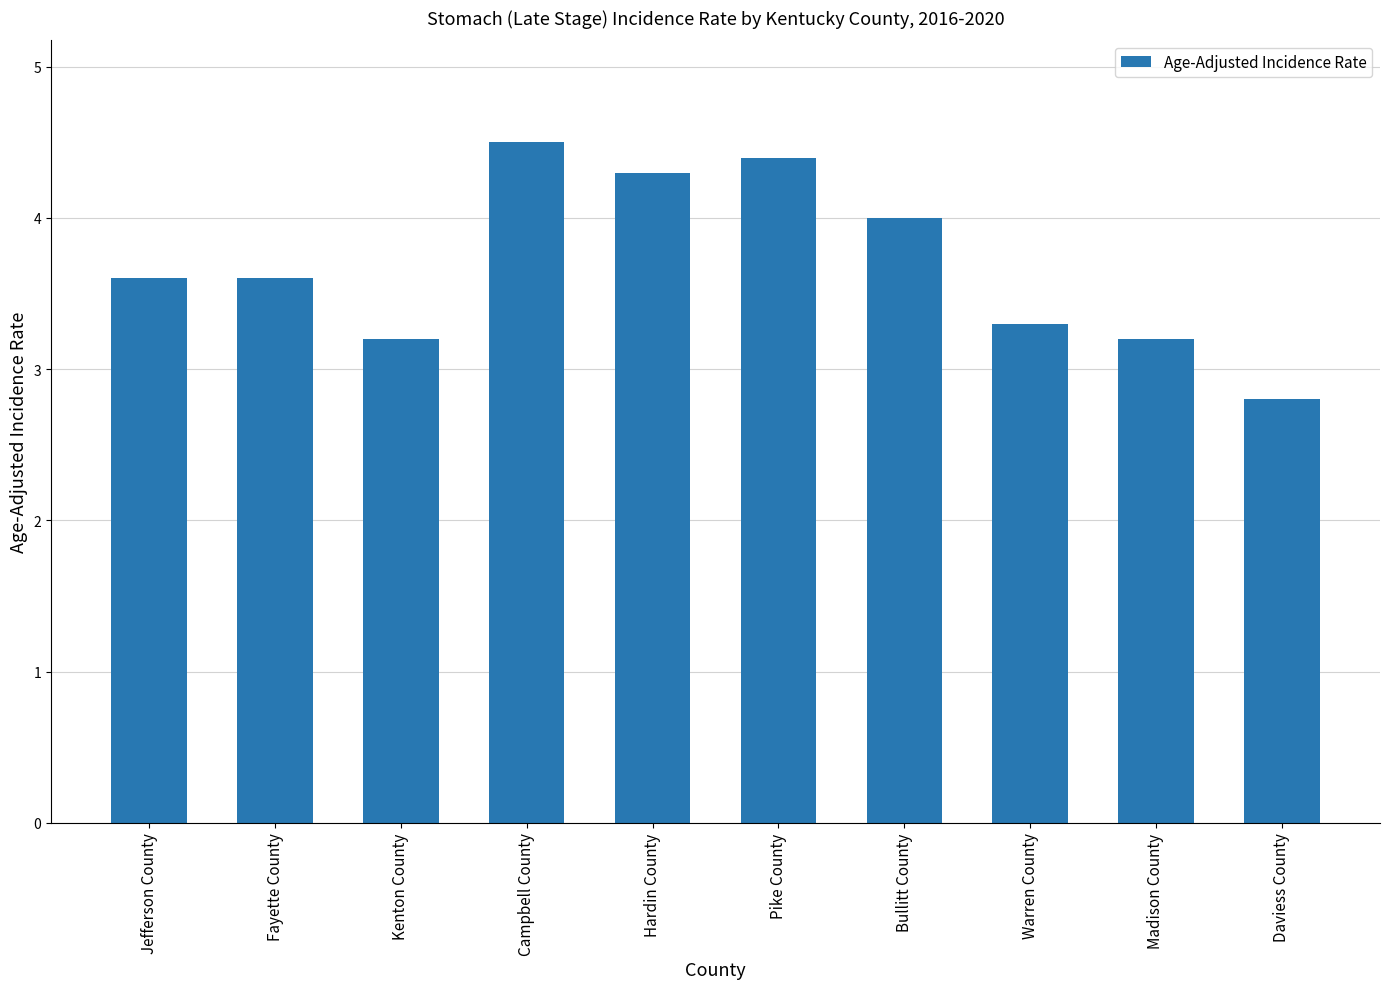

Are the bars horizontal?

No